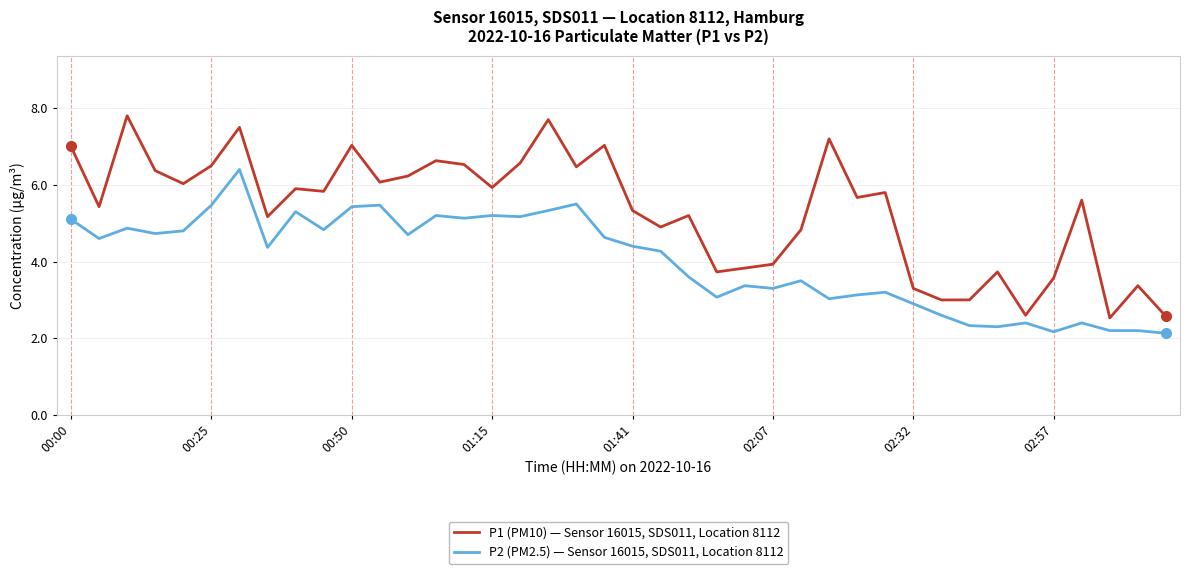

List the series in order of their overall mean, highest first.

P1 (PM10) — Sensor 16015, SDS011, Location 8112, P2 (PM2.5) — Sensor 16015, SDS011, Location 8112